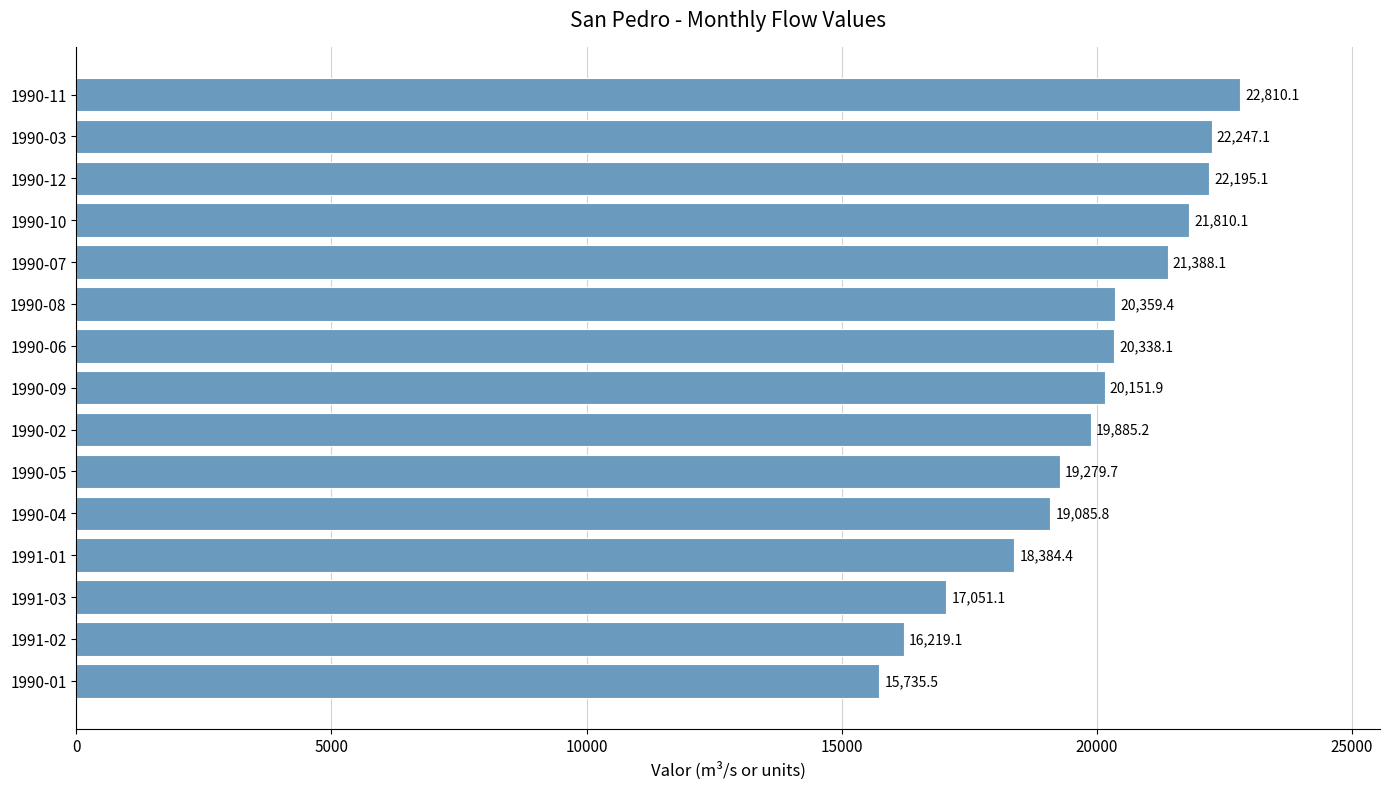

List the labels in order of value, largest first.

1990-11, 1990-03, 1990-12, 1990-10, 1990-07, 1990-08, 1990-06, 1990-09, 1990-02, 1990-05, 1990-04, 1991-01, 1991-03, 1991-02, 1990-01